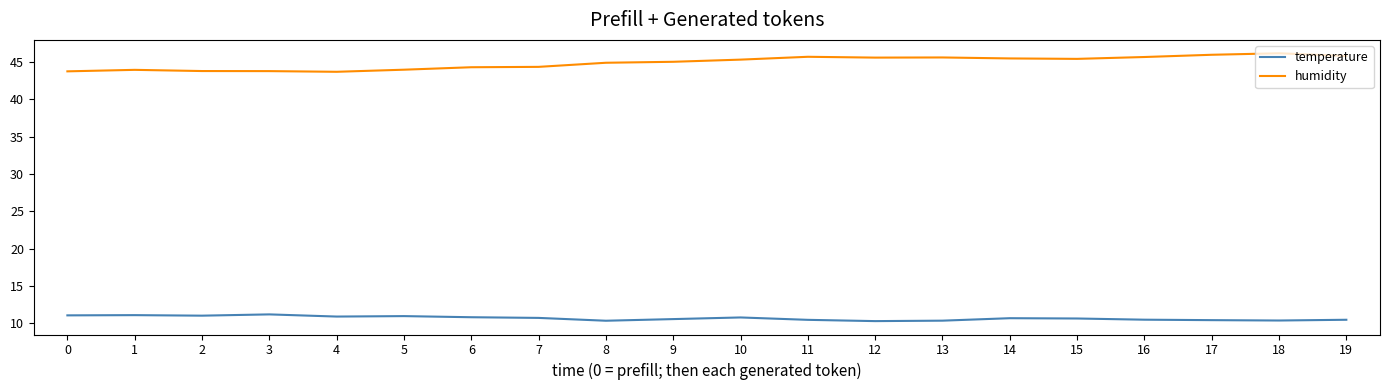

The value of temperature at 6 is 10.8. True or false?

True